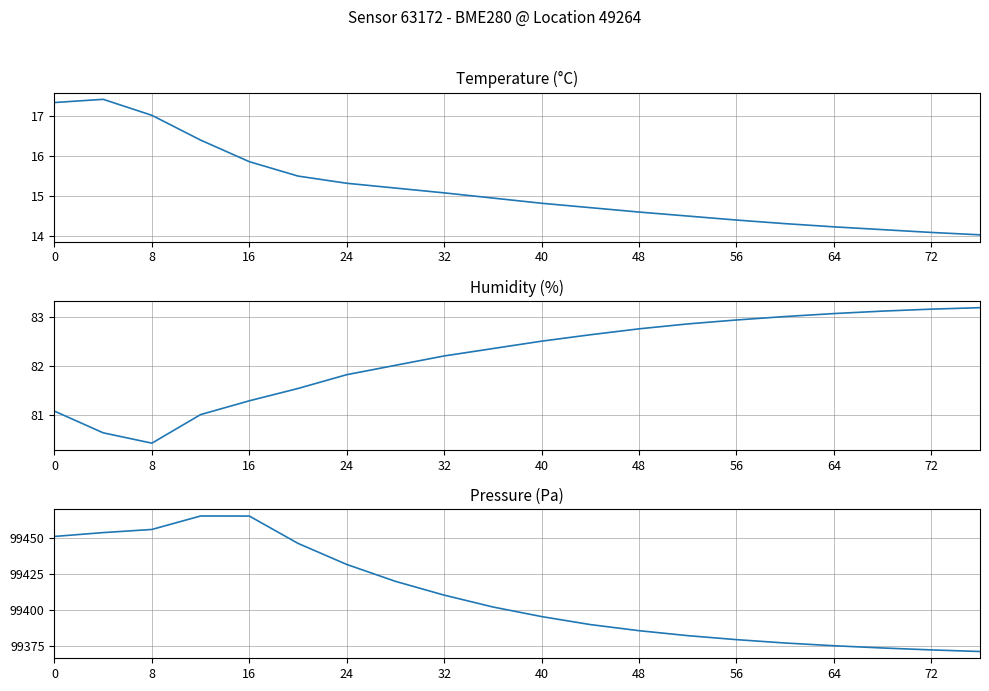

True or false: pressure and temperature cross at least once.

False